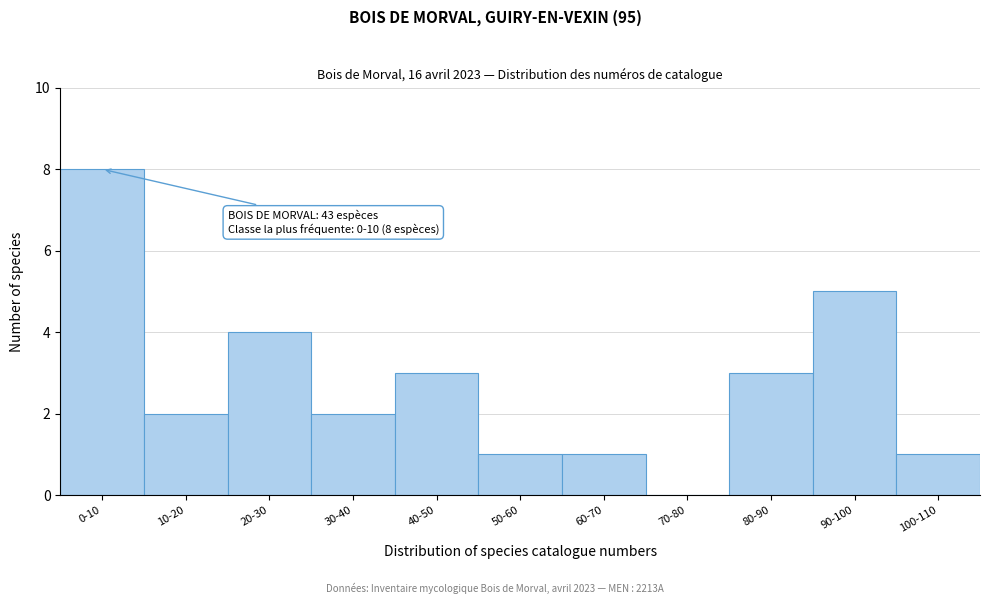

Reading right to left, extract all data points from this chart.

100-110=1	90-100=5	80-90=3	70-80=0	60-70=1	50-60=1	40-50=3	30-40=2	20-30=4	10-20=2	0-10=8